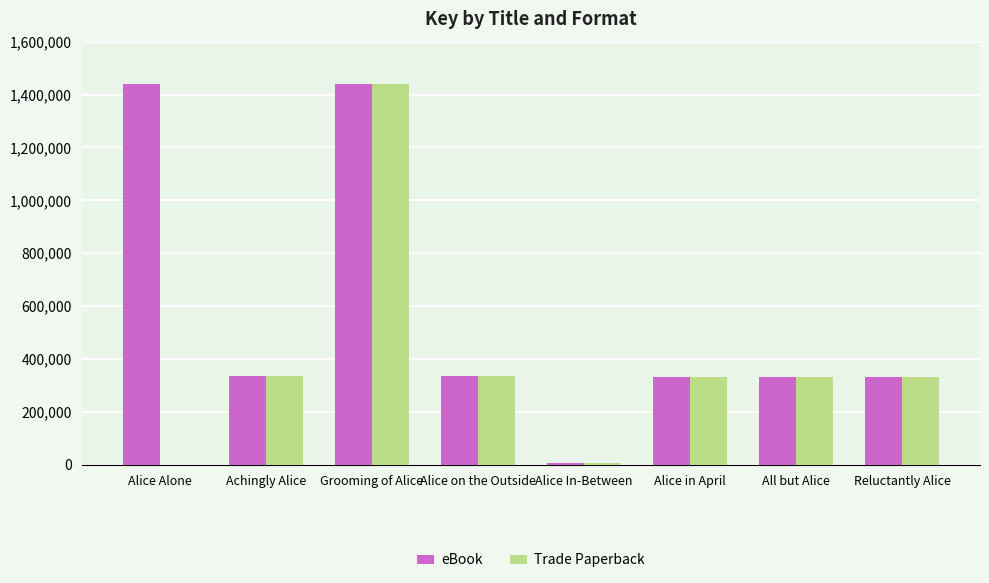

True or false: eBook has a value of 577643 at Alice on the Outside.

False